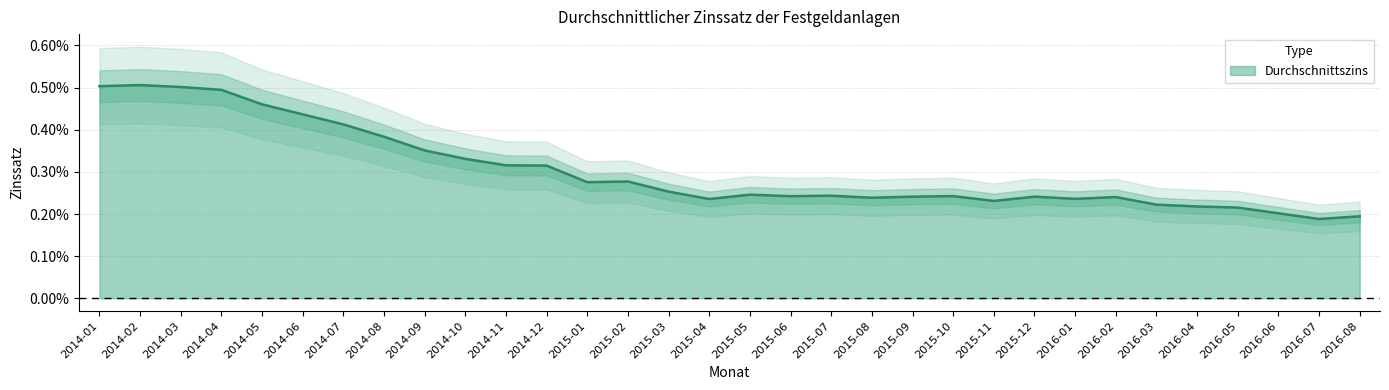

Which category has the highest value across all series?

2014-02